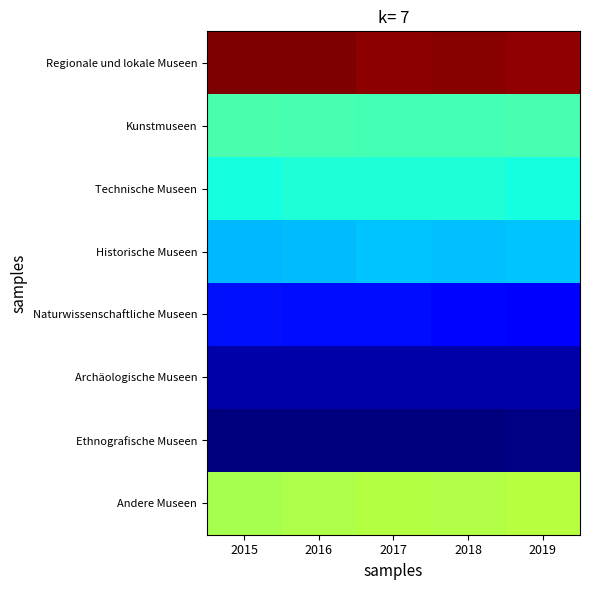

Reading left to right, transcribe all the data shown in this chart.

Regionale und lokale Museen: 2015=372	2016=371	2017=367	2018=368	2019=365
Kunstmuseen: 2015=171	2016=170	2017=168	2018=168	2019=170
Technische Museen: 2015=149	2016=152	2017=152	2018=153	2019=149
Historische Museen: 2015=123	2016=124	2017=127	2018=126	2019=127
Naturwissenschaftliche Museen: 2015=64	2016=63	2017=63	2018=60	2019=58
Archäologische Museen: 2015=27	2016=27	2017=27	2018=26	2019=27
Ethnografische Museen: 2015=14	2016=13	2017=14	2018=14	2019=15
Andere Museen: 2015=211	2016=214	2017=217	2018=216	2019=218